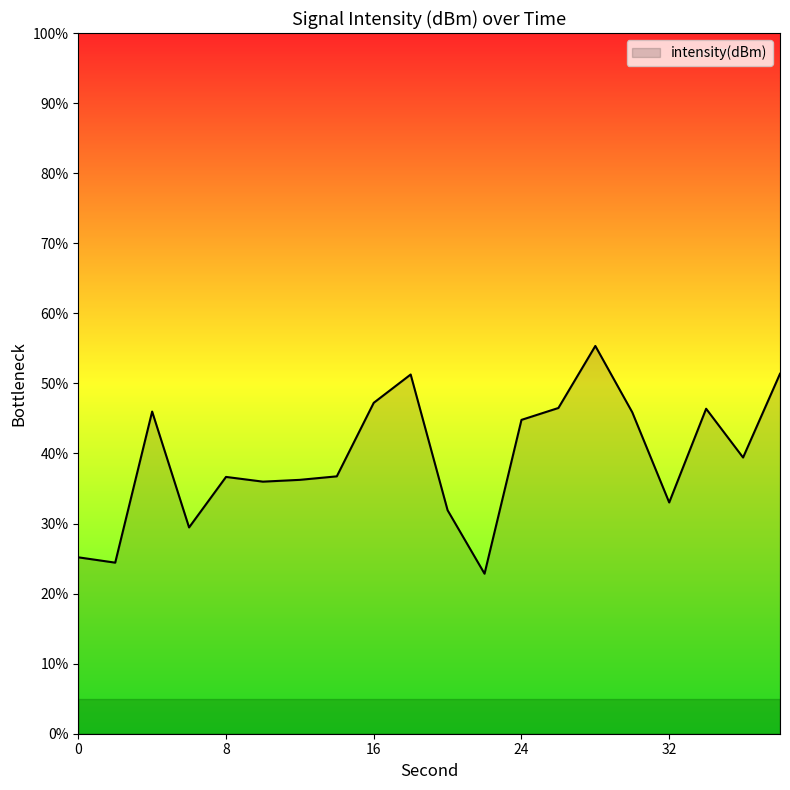

Count the number of values greater than 39.

10